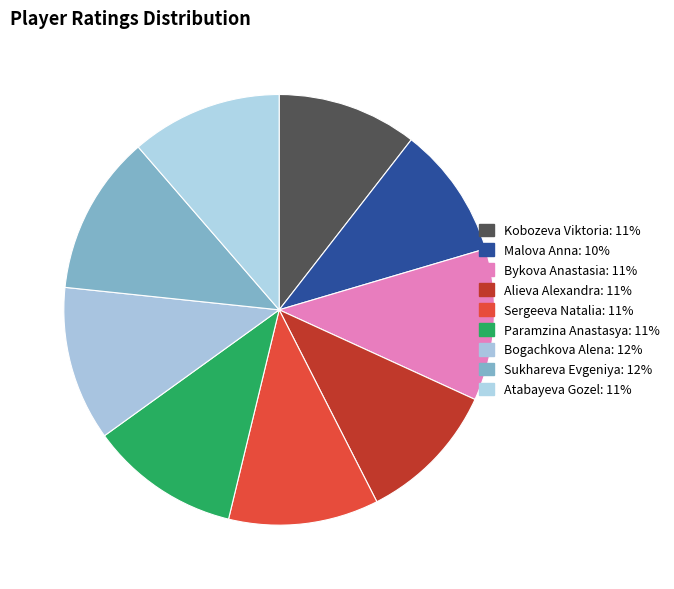

Count the number of slices in the pie.

9